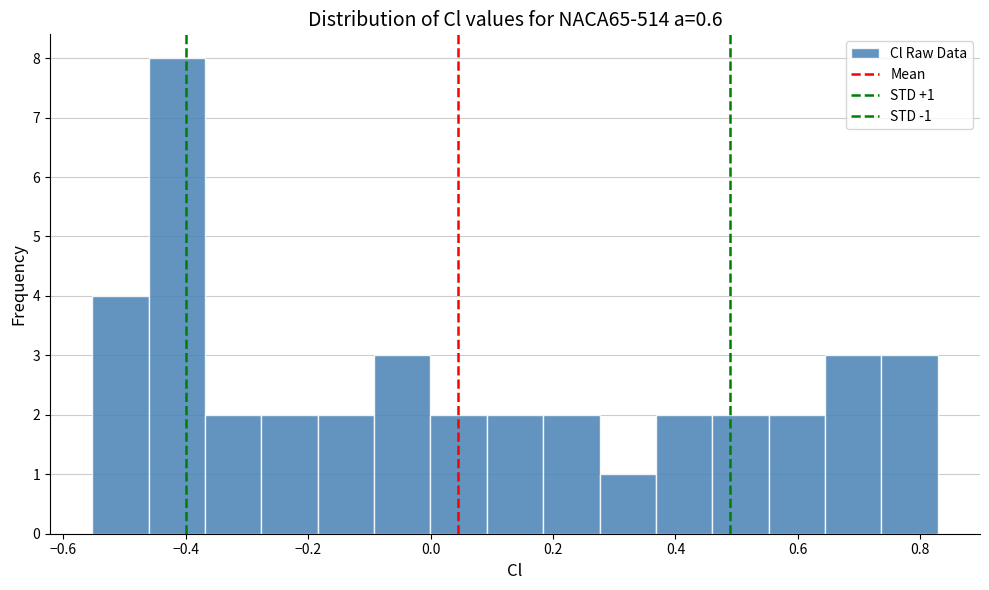

Which range on the x-axis has the tallest bar?

-0.46 to -0.36